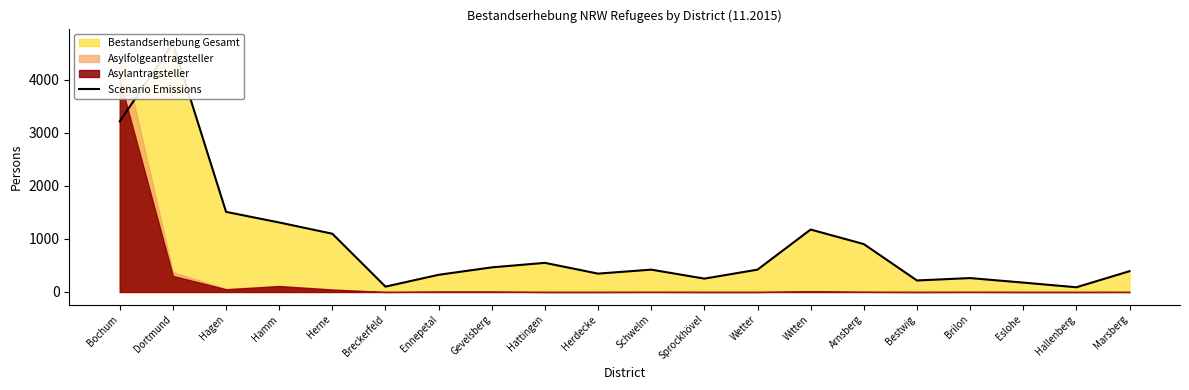

Rank the categories by value from highest to lowest.

Dortmund, Bochum, Hagen, Hamm, Witten, Herne, Arnsberg, Hattingen, Gevelsberg, Schwelm, Wetter, Marsberg, Herdecke, Ennepetal, Brilon, Sprockhövel, Bestwig, Eslohe, Breckerfeld, Hallenberg